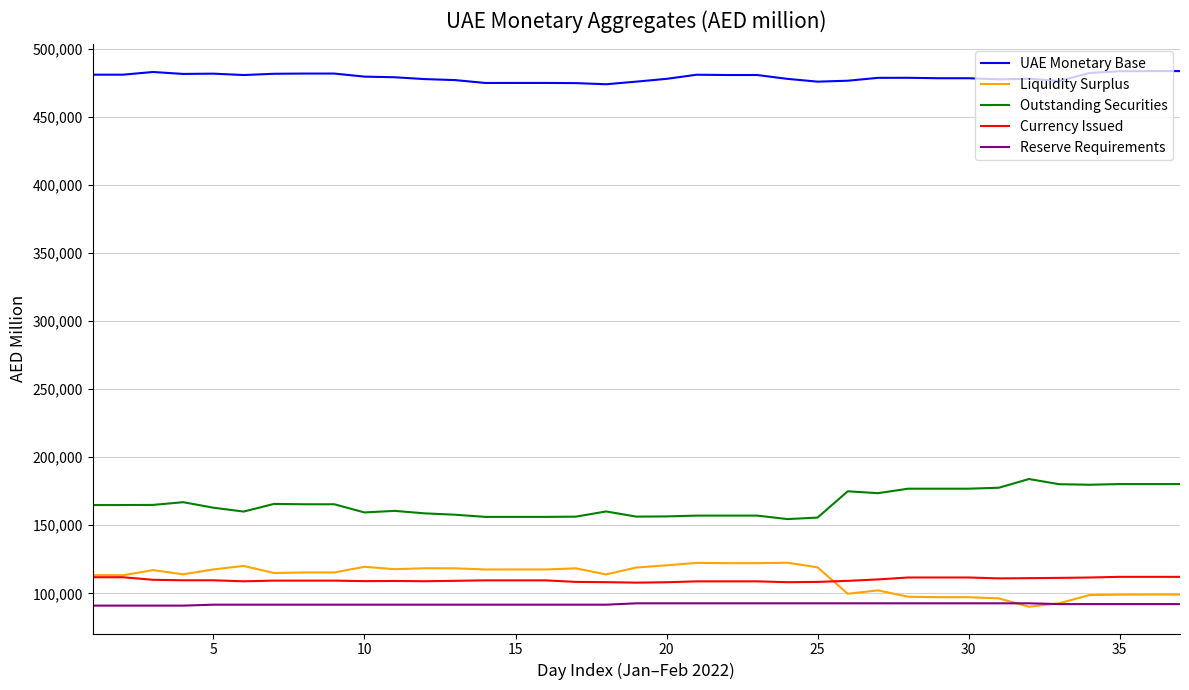

True or false: Outstanding Securities and UAE Monetary Base cross at least once.

False